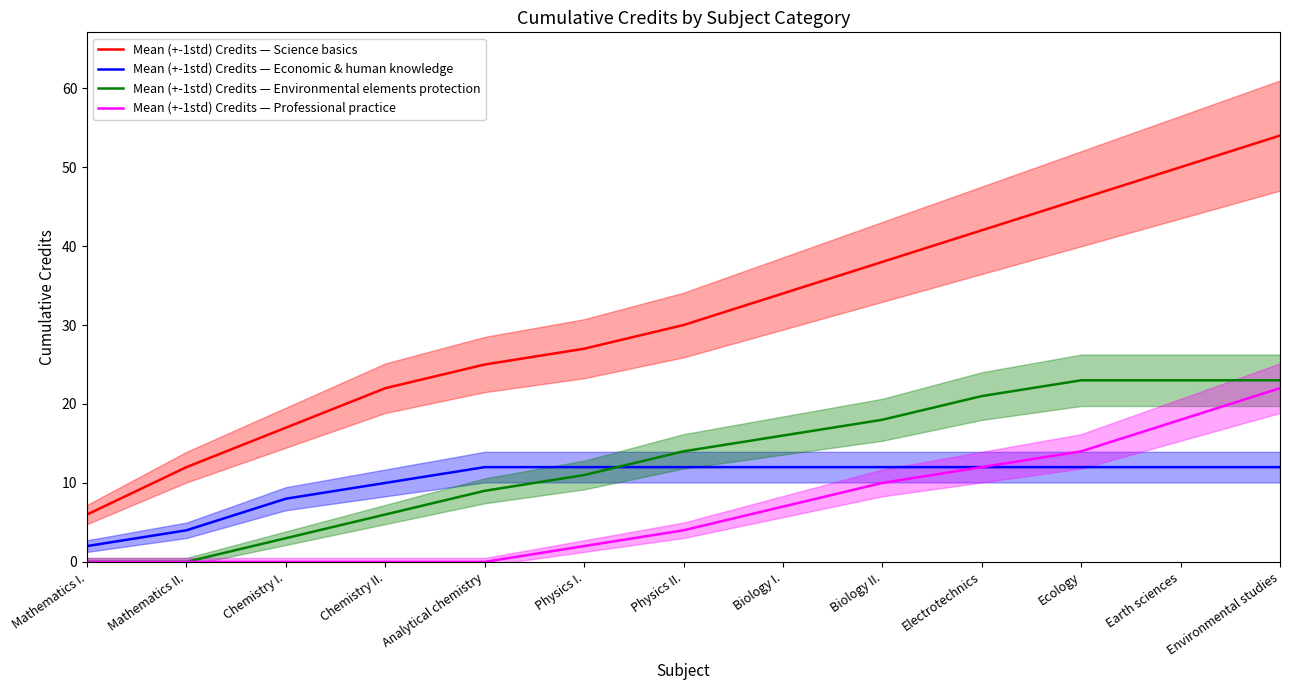

What is the average value of the Mean (+-1std) Credits — Professional practice series?

7